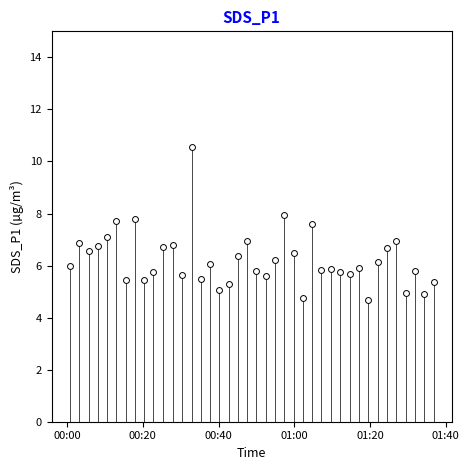

What is the range of Y values (max minus min)?

5.9